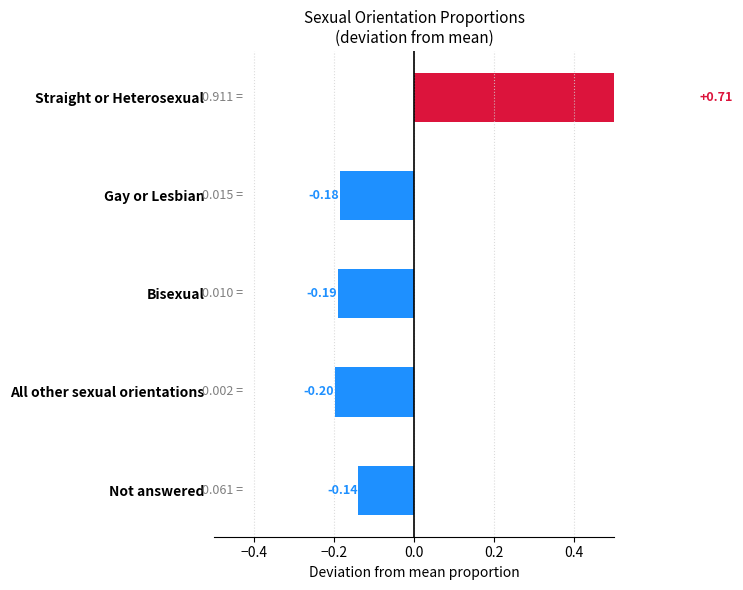

How many data points does each series have?

5